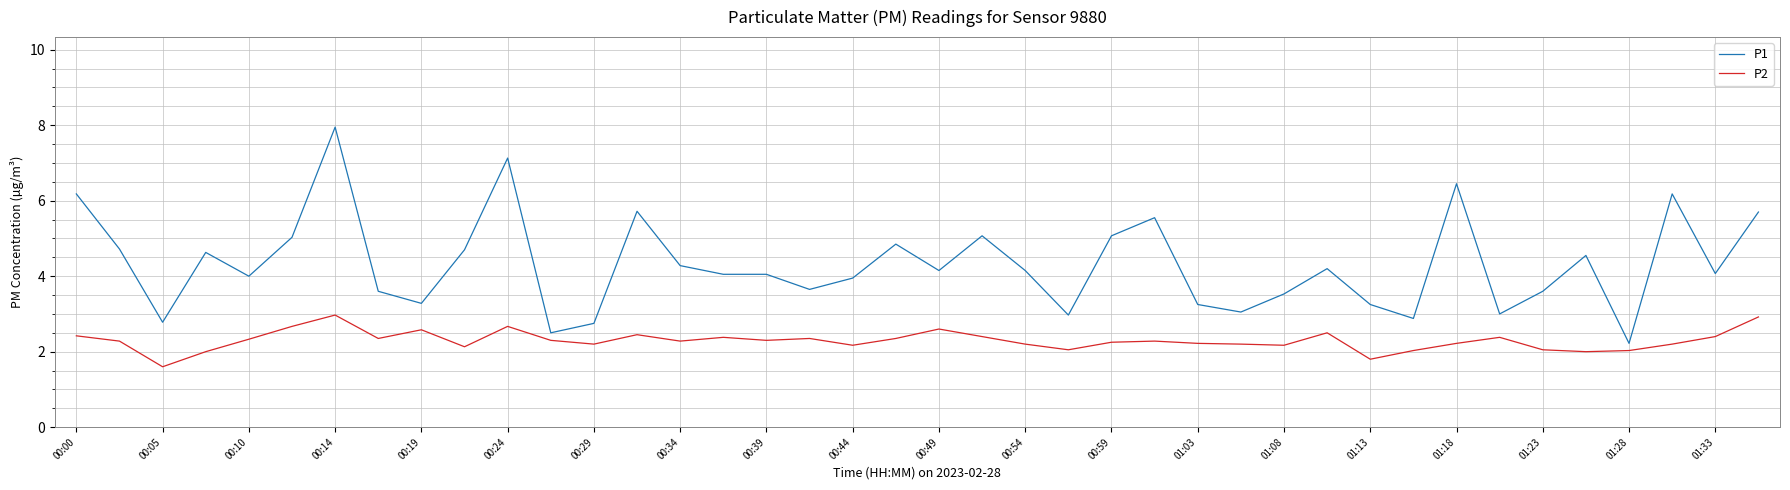

What is the difference between the maximum and minimum values in the P1 series?

5.7